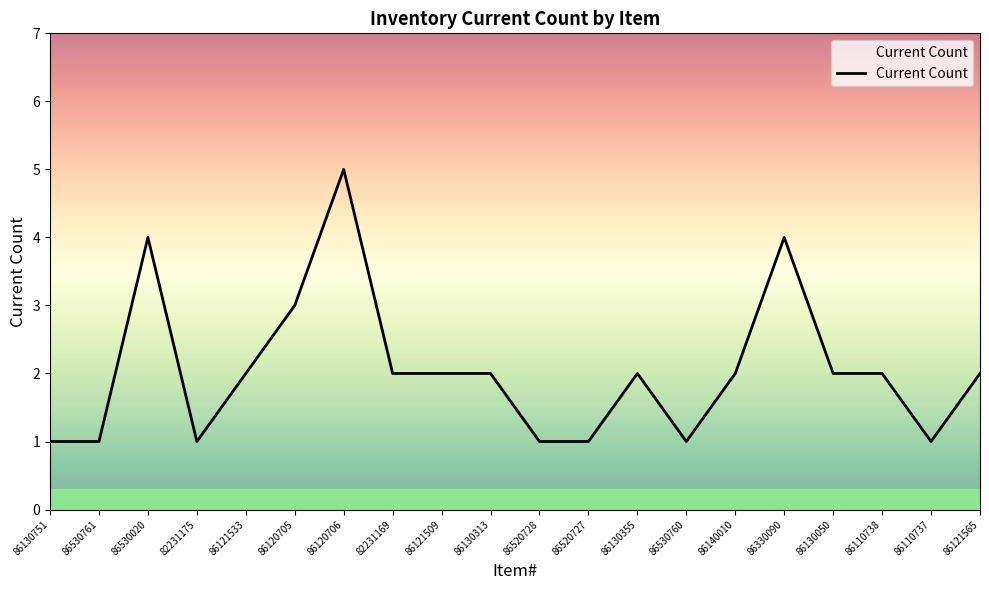

Is it true that the value at 86130751 is 1?

True